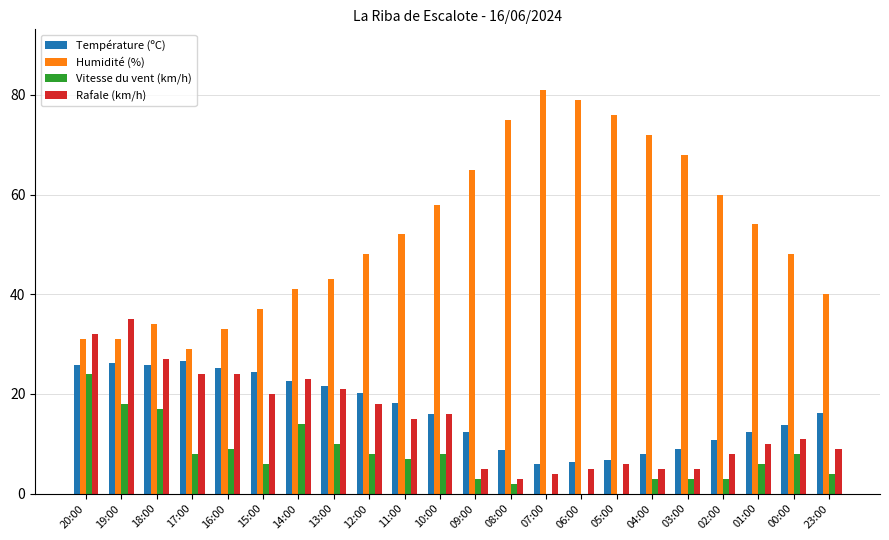

Which label corresponds to the largest value in the chart?

07:00